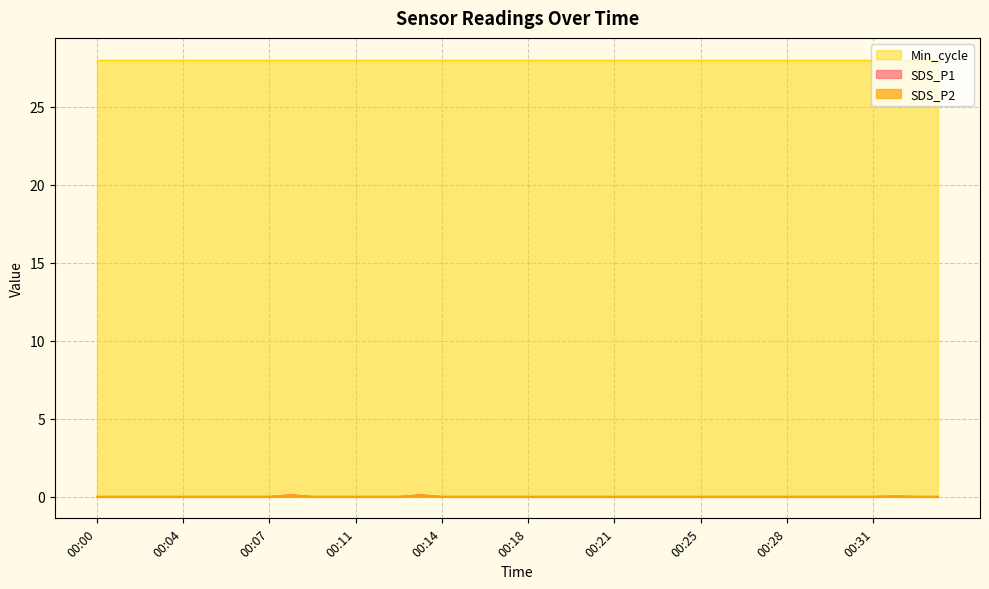

Which has a higher value, 00:23 or 00:11?

00:23